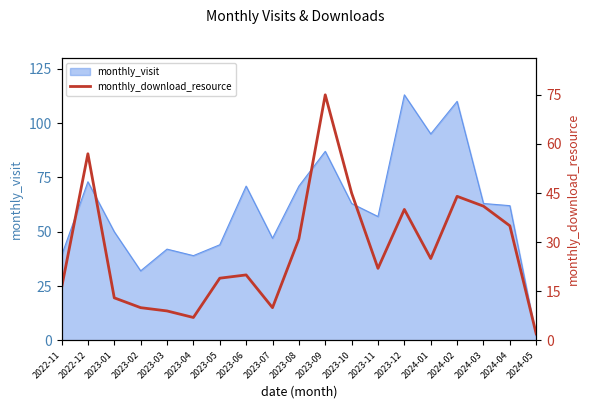

Reading left to right, what are all the values shown in this chart?

16	57	13	10	9	7	19	20	10	31	75	45	22	40	25	44	41	35	2